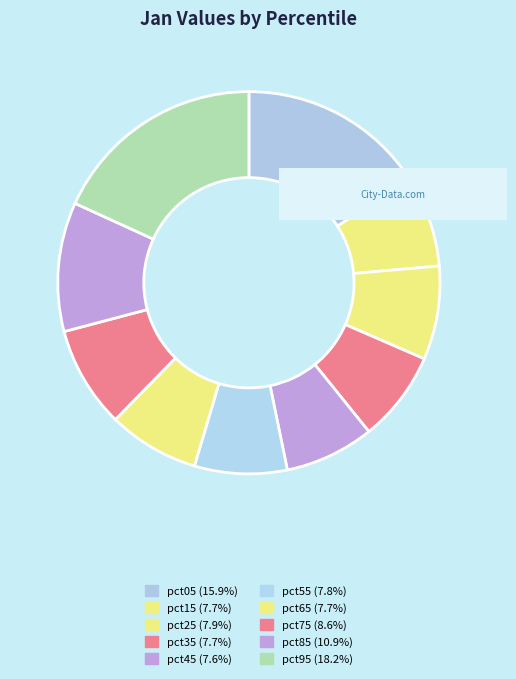

Is it true that pct95 is 10% of the pie?

False